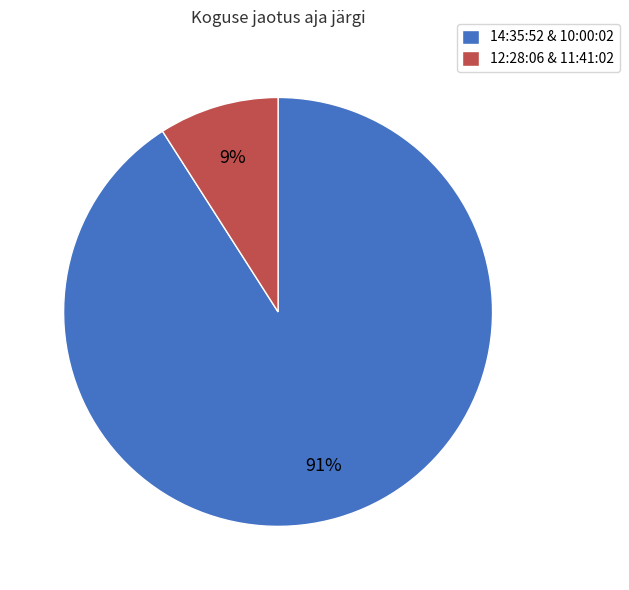

Which slice represents more than half of the pie?

14:35:52 & 10:00:02